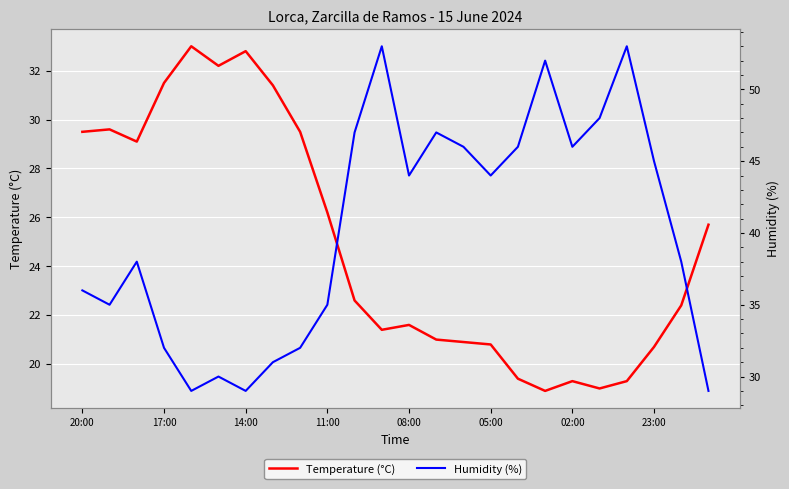

Which series has the largest range (max minus min)?

Humidity (%)